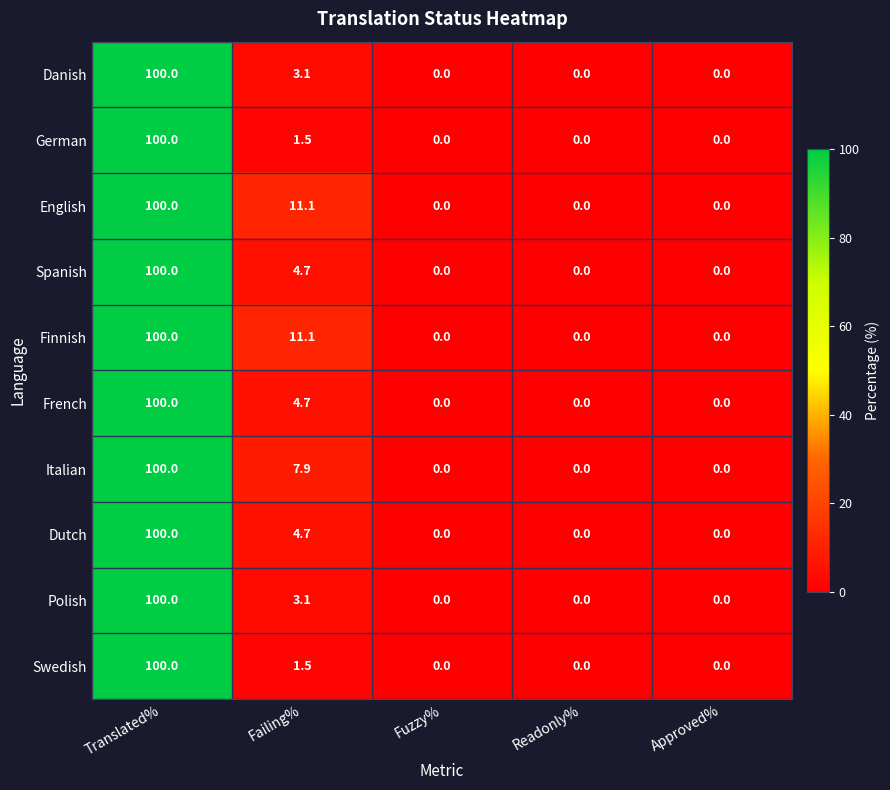

At which category is the sum across all series the highest?

Translated%